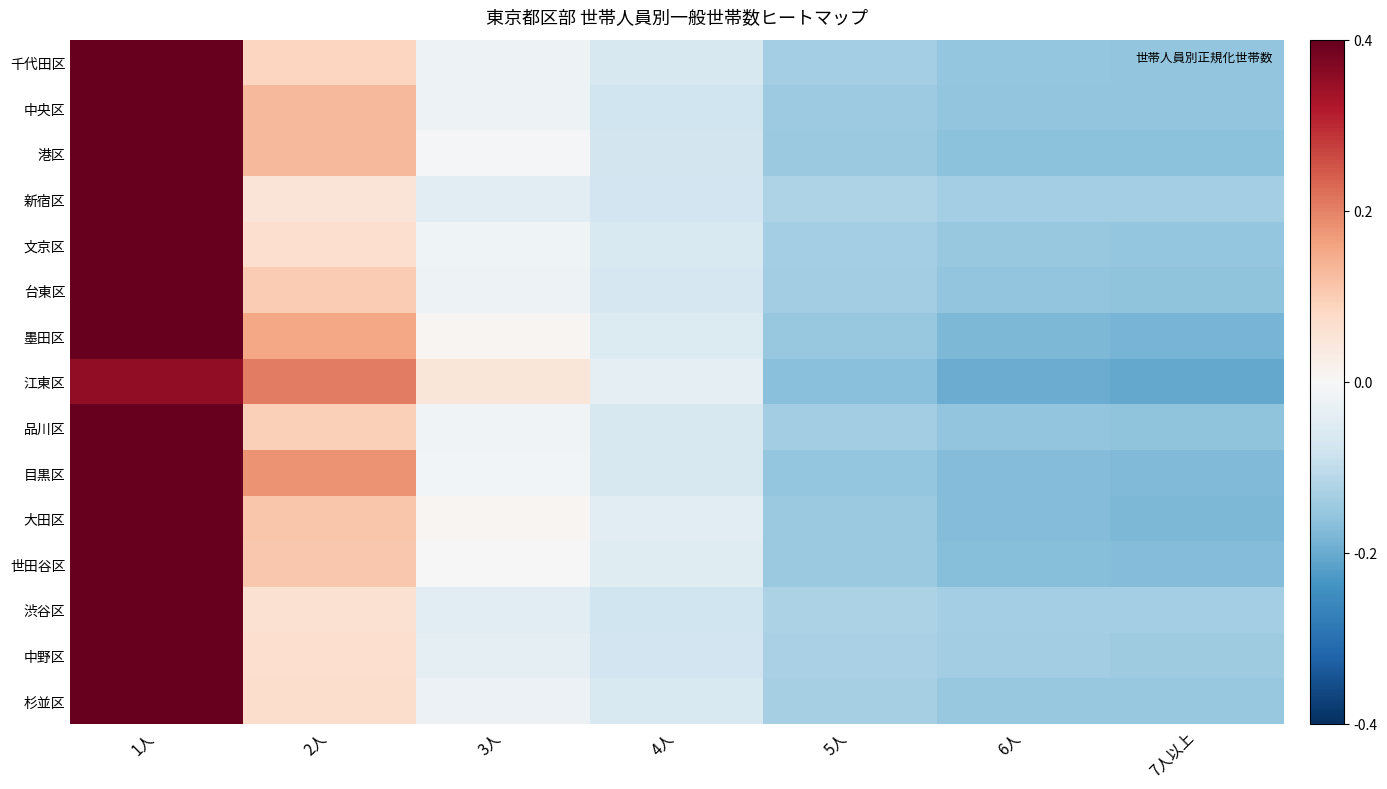

Reading left to right, what are all the values shown in this chart?

千代田区: 1人=2.2	2人=0.4	3人=-0.1	4人=-0.3	5人=-0.7	6人=-0.8	7人以上=-0.8
中央区: 1人=2.2	2人=0.6	3人=-0.1	4人=-0.4	5人=-0.7	6人=-0.8	7人以上=-0.8
港区: 1人=2.1	2人=0.6	3人=-0.0	4人=-0.4	5人=-0.7	6人=-0.8	7人以上=-0.8
新宿区: 1人=2.3	2人=0.3	3人=-0.2	4人=-0.4	5人=-0.6	6人=-0.7	7人以上=-0.7
文京区: 1人=2.3	2人=0.3	3人=-0.1	4人=-0.3	5人=-0.7	6人=-0.8	7人以上=-0.8
台東区: 1人=2.2	2人=0.5	3人=-0.1	4人=-0.3	5人=-0.7	6人=-0.8	7人以上=-0.8
墨田区: 1人=2.0	2人=0.8	3人=0.0	4人=-0.3	5人=-0.8	6人=-0.9	7人以上=-0.9
江東区: 1人=1.8	2人=1.0	3人=0.2	4人=-0.2	5人=-0.8	6人=-1.0	7人以上=-1.0
品川区: 1人=2.2	2人=0.5	3人=-0.1	4人=-0.3	5人=-0.7	6人=-0.8	7人以上=-0.8
目黒区: 1人=2.0	2人=0.9	3人=-0.0	4人=-0.3	5人=-0.8	6人=-0.9	7人以上=-0.9
大田区: 1人=2.1	2人=0.6	3人=0.0	4人=-0.2	5人=-0.7	6人=-0.9	7人以上=-0.9
世田谷区: 1人=2.2	2人=0.5	3人=0.0	4人=-0.2	5人=-0.7	6人=-0.8	7人以上=-0.9
渋谷区: 1人=2.3	2人=0.3	3人=-0.2	4人=-0.4	5人=-0.6	6人=-0.7	7人以上=-0.7
中野区: 1人=2.3	2人=0.3	3人=-0.2	4人=-0.4	5人=-0.6	6人=-0.7	7人以上=-0.7
杉並区: 1人=2.3	2人=0.3	3人=-0.1	4人=-0.3	5人=-0.7	6人=-0.8	7人以上=-0.8